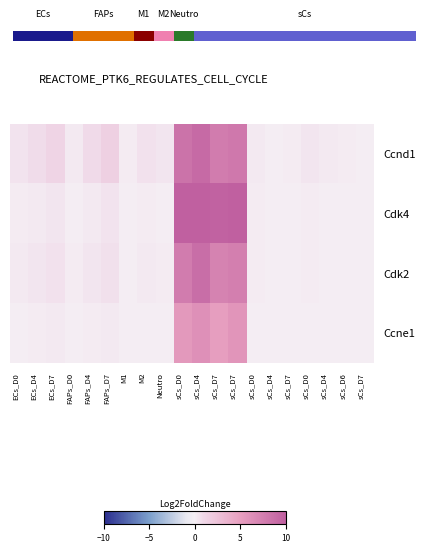

Reading left to right, list all the values displayed in this chart.

Ccnd1: ECs_D0=0.5	ECs_D4=0.8	ECs_D7=1.2	FAPs_D0=0.3	FAPs_D4=0.9	FAPs_D7=1.5	M1=0.2	M2=0.6	Neutro=0.4	sCs_D0=8.5	sCs_D4=9.2	sCs_D7=7.8	sCs_D7=8.1	sCs_D0=0.3	sCs_D4=0.1	sCs_D7=0.2	sCs_D0=0.4	sCs_D4=0.3	sCs_D6=0.2	sCs_D7=0.1
Cdk4: ECs_D0=0.2	ECs_D4=0.3	ECs_D7=0.4	FAPs_D0=0.1	FAPs_D4=0.3	FAPs_D7=0.5	M1=0.1	M2=0.2	Neutro=0.1	sCs_D0=10.2	sCs_D4=11.5	sCs_D7=9.8	sCs_D7=10.5	sCs_D0=0.2	sCs_D4=0.1	sCs_D7=0.1	sCs_D0=0.2	sCs_D4=0.1	sCs_D6=0.1	sCs_D7=0.1
Cdk2: ECs_D0=0.3	ECs_D4=0.4	ECs_D7=0.6	FAPs_D0=0.2	FAPs_D4=0.4	FAPs_D7=0.7	M1=0.1	M2=0.3	Neutro=0.2	sCs_D0=7.8	sCs_D4=8.9	sCs_D7=7.2	sCs_D7=7.5	sCs_D0=0.2	sCs_D4=0.1	sCs_D7=0.1	sCs_D0=0.2	sCs_D4=0.1	sCs_D6=0.1	sCs_D7=0.1
Ccne1: ECs_D0=0.1	ECs_D4=0.2	ECs_D7=0.3	FAPs_D0=0.1	FAPs_D4=0.2	FAPs_D7=0.3	M1=0.1	M2=0.1	Neutro=0.1	sCs_D0=5.5	sCs_D4=6.2	sCs_D7=5.1	sCs_D7=5.8	sCs_D0=0.1	sCs_D4=0.1	sCs_D7=0.1	sCs_D0=0.1	sCs_D4=0.1	sCs_D6=0.1	sCs_D7=0.1